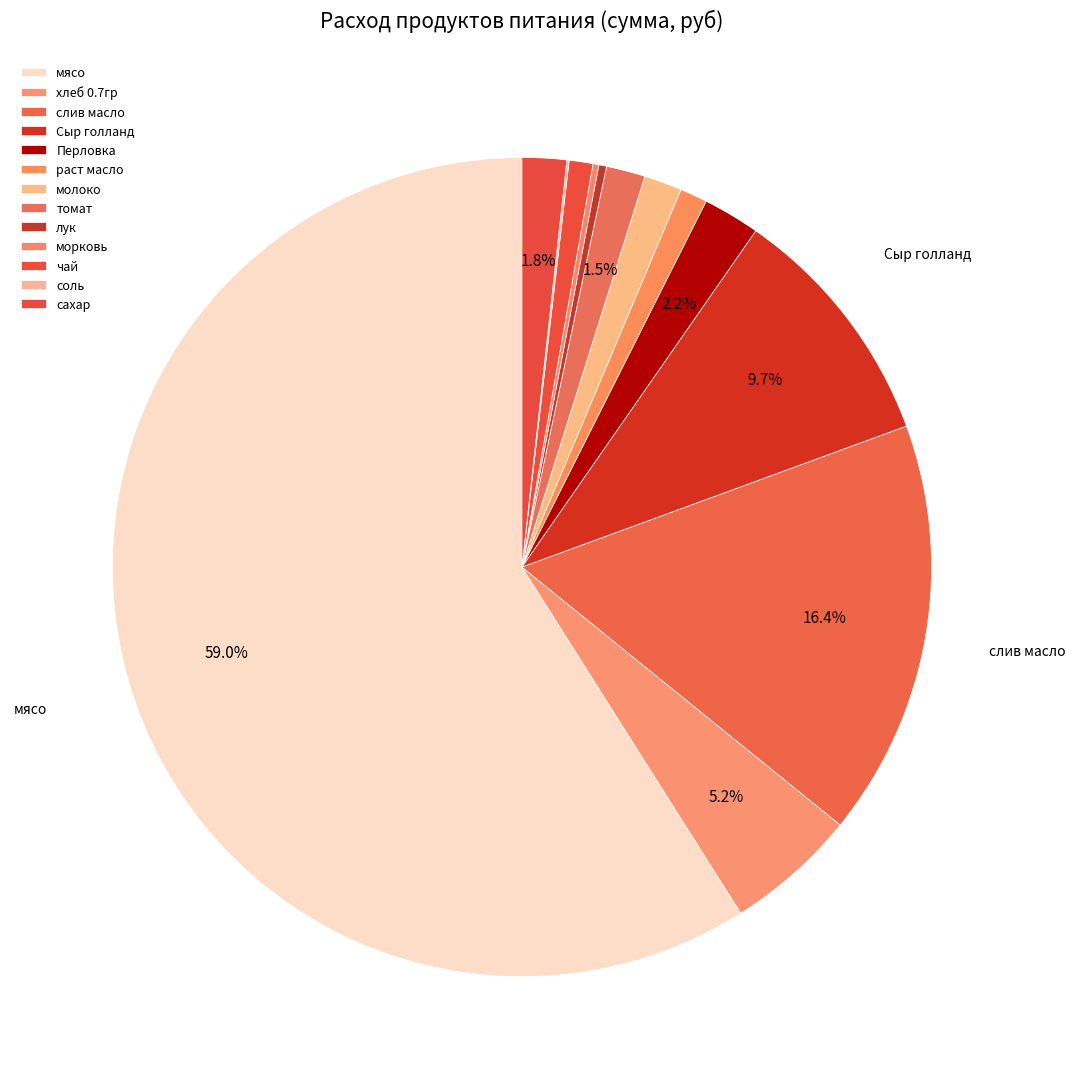

Which category has the biggest portion of the pie?

мясо